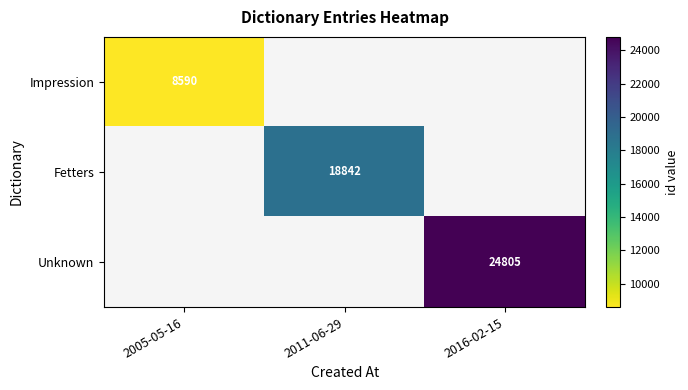

The Unknown series shows 7928 at 2016-02-15. True or false?

False